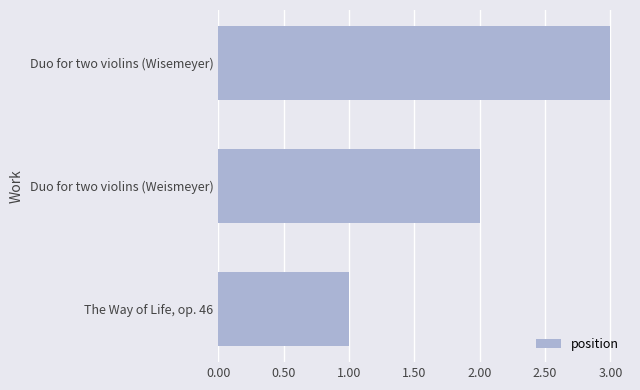

List the labels in order of value, largest first.

Duo for two violins (Wisemeyer), Duo for two violins (Weismeyer), The Way of Life, op. 46